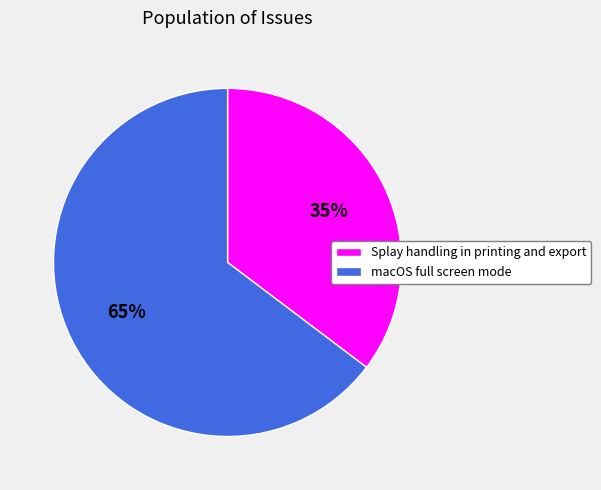

True or false: macOS full screen mode accounts for 78% of the total.

False